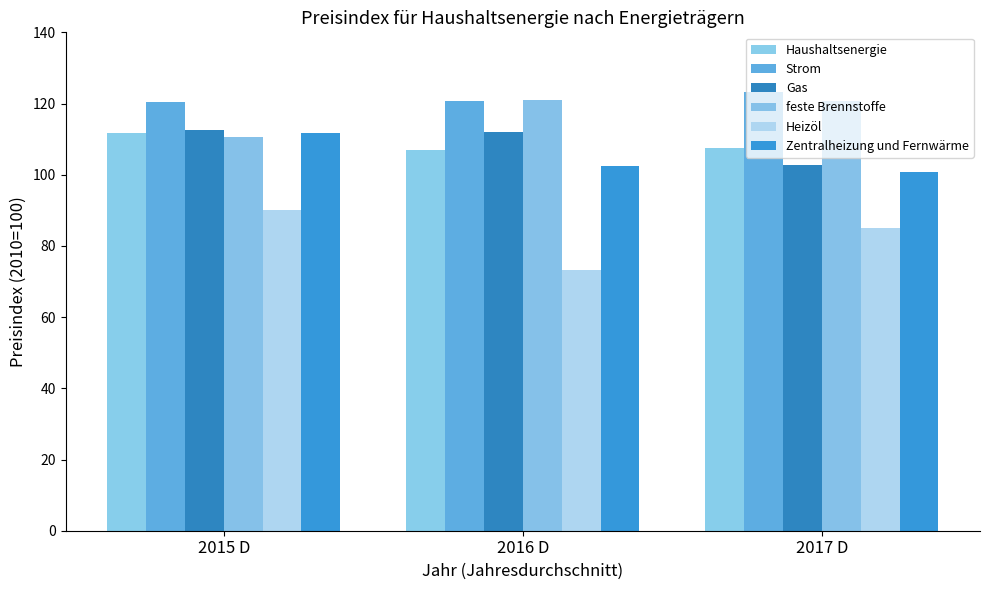

At which category is the sum across all series the highest?

2015 D